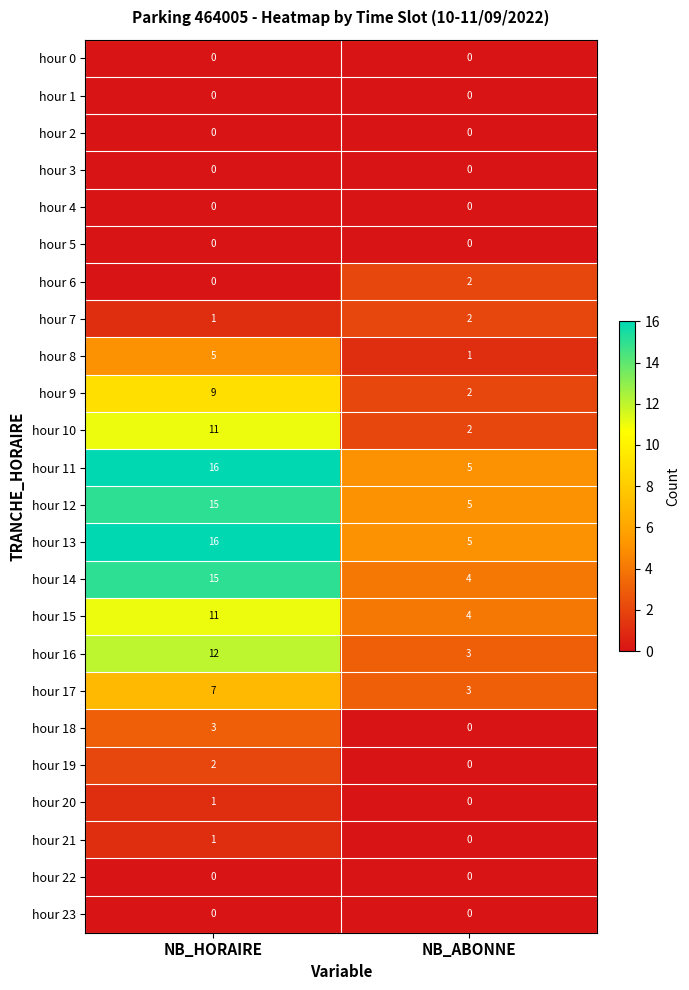

Is the value of hour 14 at NB_ABONNE greater than the value of hour 6 at NB_ABONNE?

Yes